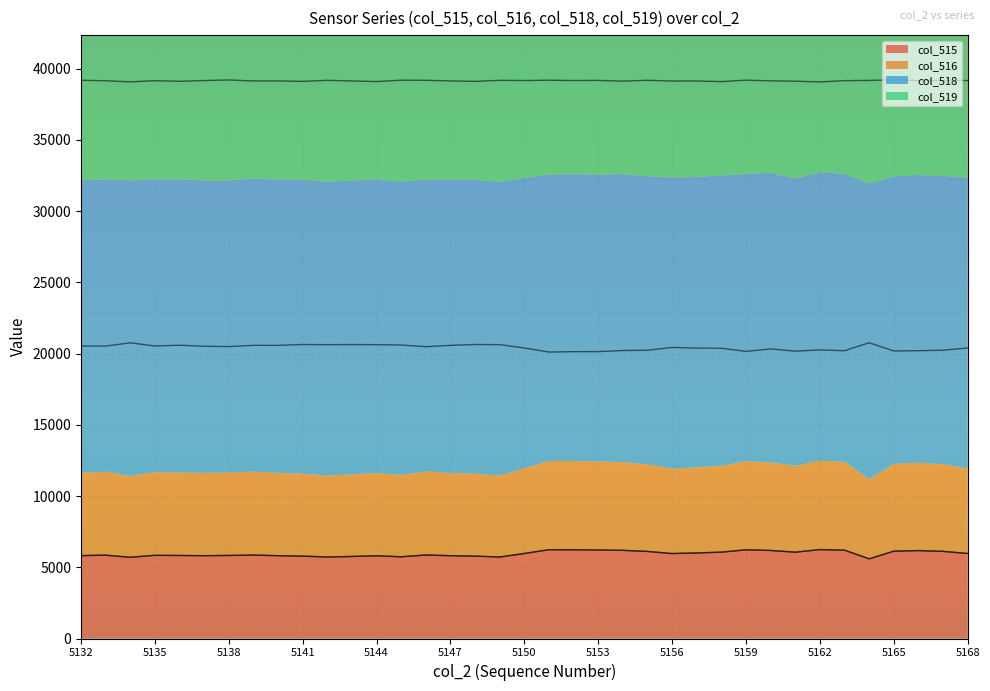

Reading left to right, list all the values displayed in this chart.

col_515: 5132=5819	5133=5851	5134=5702	5135=5840	5136=5829	5137=5813	5138=5831	5139=5858	5140=5813	5141=5784	5142=5722	5143=5760	5144=5809	5145=5738	5146=5863	5147=5813	5148=5784	5149=5722	5150=5970	5151=6233	5152=6230	5153=6215	5154=6191	5155=6113	5156=5964	5157=6007	5158=6062	5159=6227	5160=6182	5161=6060	5162=6242	5163=6203	5164=5593	5165=6130	5166=6171	5167=6116	5168=5970
col_516: 5132=5817	5133=5851	5134=5702	5135=5839	5136=5828	5137=5813	5138=5830	5139=5857	5140=5813	5141=5783	5142=5720	5143=5760	5144=5807	5145=5738	5146=5863	5147=5813	5148=5783	5149=5720	5150=5969	5151=6233	5152=6229	5153=6214	5154=6191	5155=6111	5156=5963	5157=6007	5158=6061	5159=6227	5160=6181	5161=6060	5162=6241	5163=6203	5164=5593	5165=6130	5166=6171	5167=6116	5168=5969
col_518: 5132=20527	5133=20530	5134=20758	5135=20535	5136=20590	5137=20516	5138=20494	5139=20581	5140=20579	5141=20640	5142=20628	5143=20635	5144=20628	5145=20604	5146=20484	5147=20579	5148=20640	5149=20628	5150=20395	5151=20109	5152=20136	5153=20138	5154=20218	5155=20234	5156=20435	5157=20389	5158=20378	5159=20157	5160=20329	5161=20170	5162=20260	5163=20203	5164=20764	5165=20184	5166=20203	5167=20241	5168=20395
col_519: 5132=39189	5133=39154	5134=39075	5135=39160	5136=39116	5137=39170	5138=39210	5139=39141	5140=39143	5141=39111	5142=39185	5143=39140	5144=39098	5145=39193	5146=39188	5147=39143	5148=39111	5149=39185	5150=39170	5151=39193	5152=39169	5153=39182	5154=39126	5155=39188	5156=39136	5157=39139	5158=39095	5159=39196	5160=39146	5161=39123	5162=39072	5163=39161	5164=39178	5165=39221	5166=39161	5167=39178	5168=39170